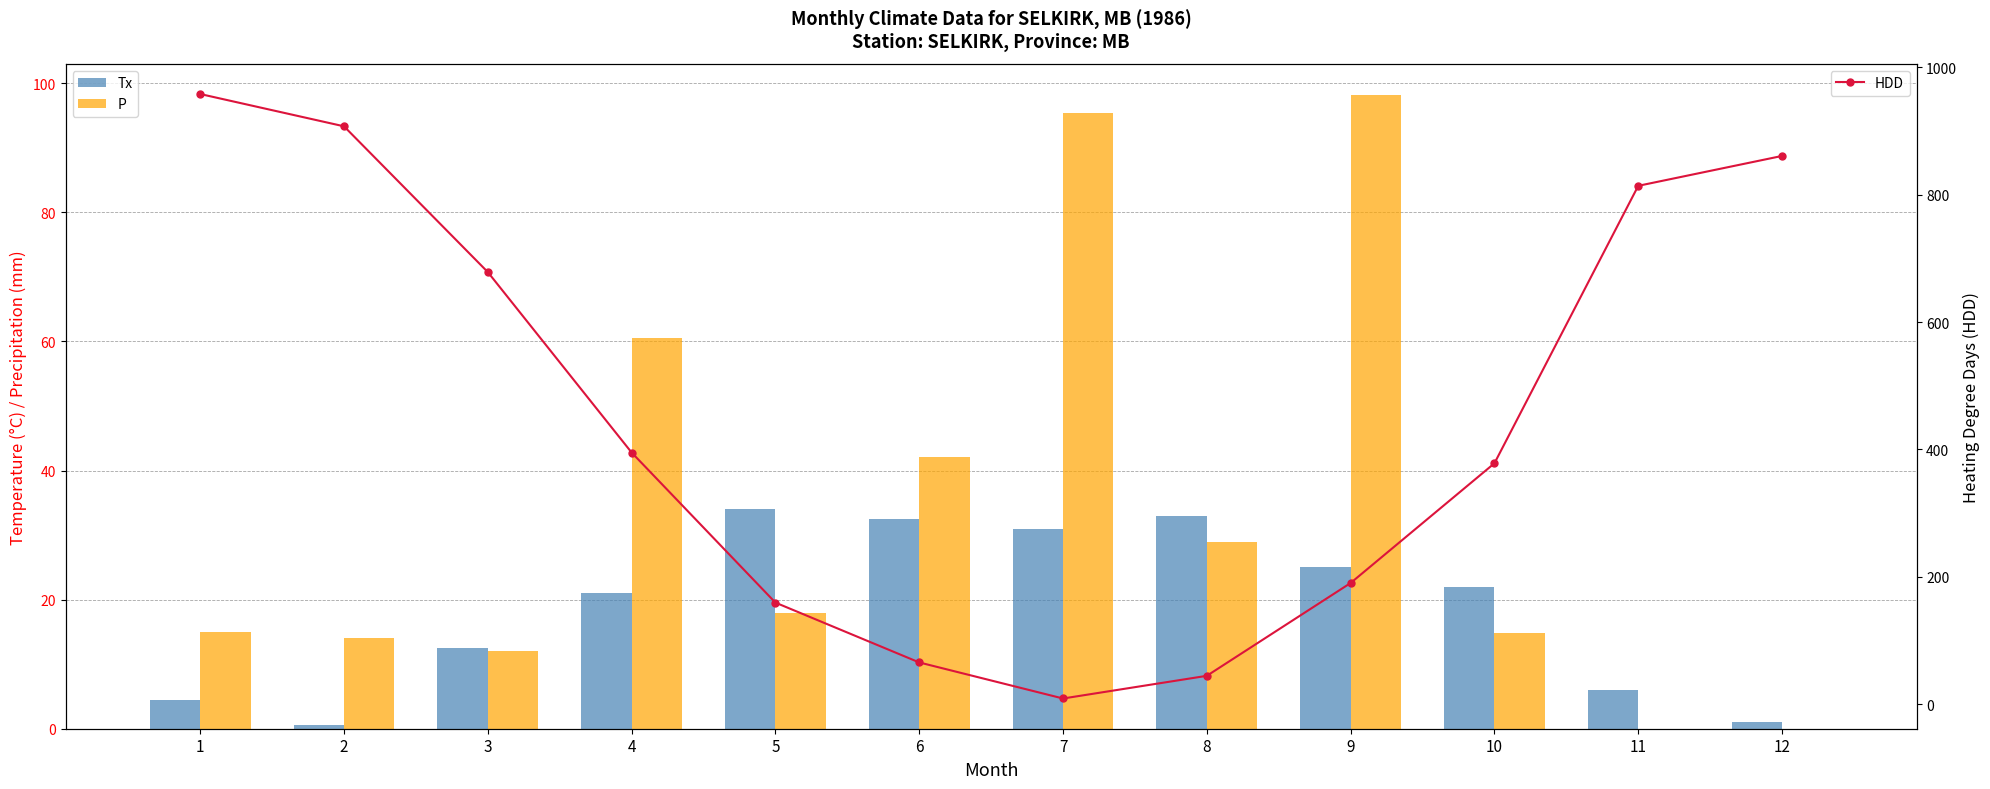

What is the difference between the highest and lowest values at 9?

165.4